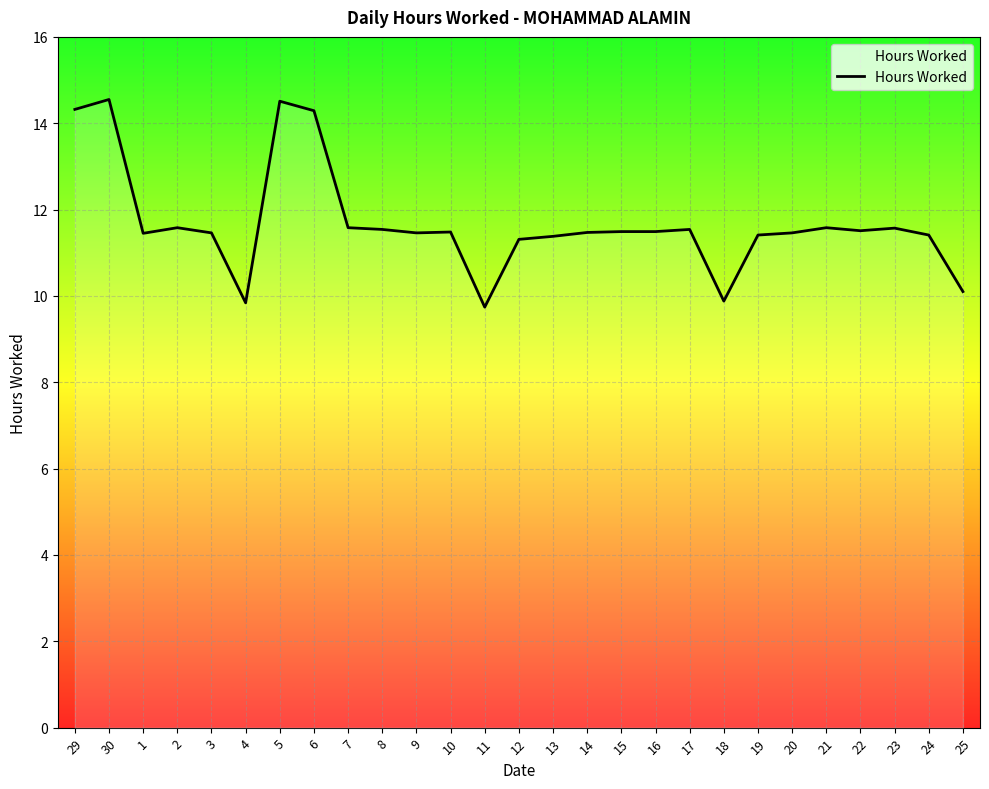

What is the difference between the values at 6 and 21?

2.7